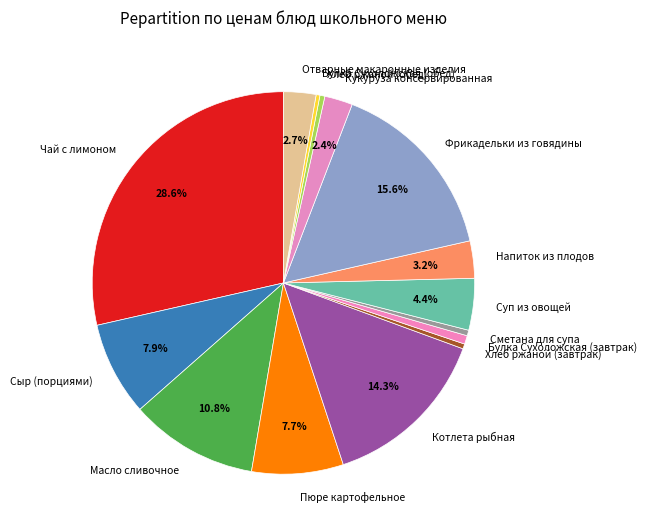

To the nearest percent, what portion does Напиток из плодов represent?

3%